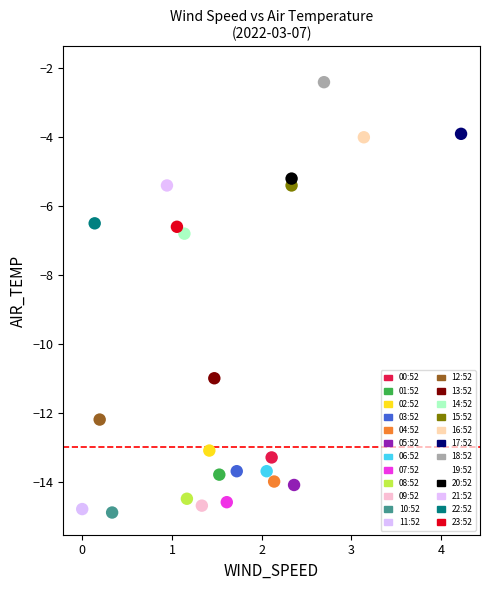

Which series contains the highest Y value?

19:52